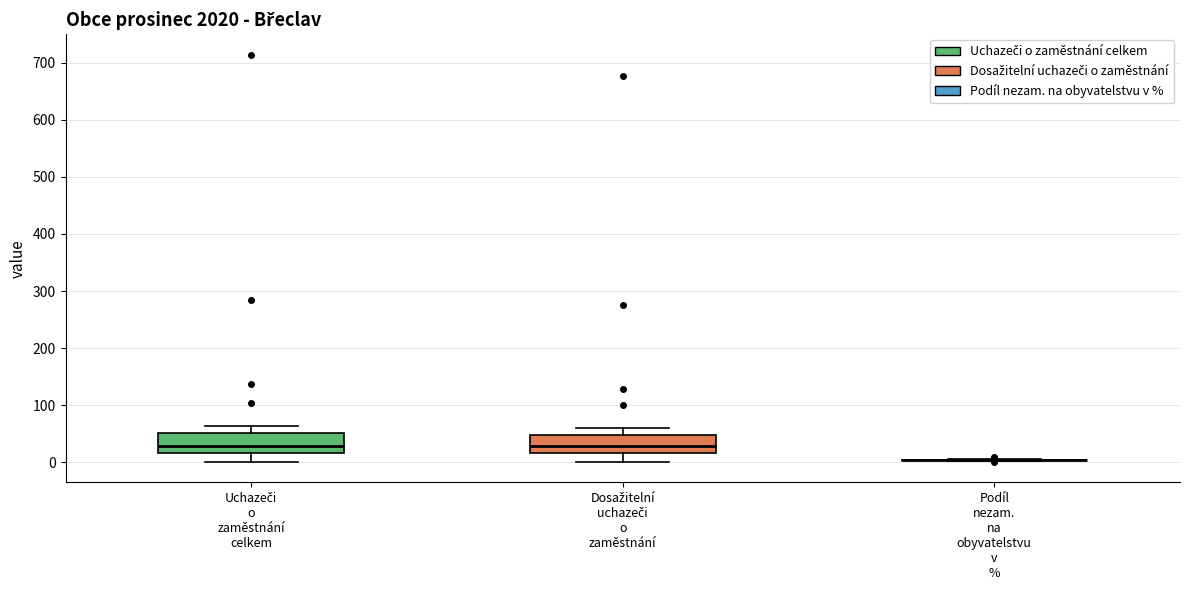

Reading left to right, transcribe this box plot: for each box, give where its median line is, the range the box spans, and where its two whiskers end, as read against the y-axis. The values are not printed on the chart, so give them approximately, as read against the axis.

Uchazeči o zaměstnání celkem: median 30, box 20 to 50, whiskers 0 to 60
Dosažitelní uchazeči o zaměstnání: median 30, box 20 to 50, whiskers 0 to 60
Podíl nezam. na obyvatelstvu v %: box collapsed to a line at 0, whiskers 0 to 10